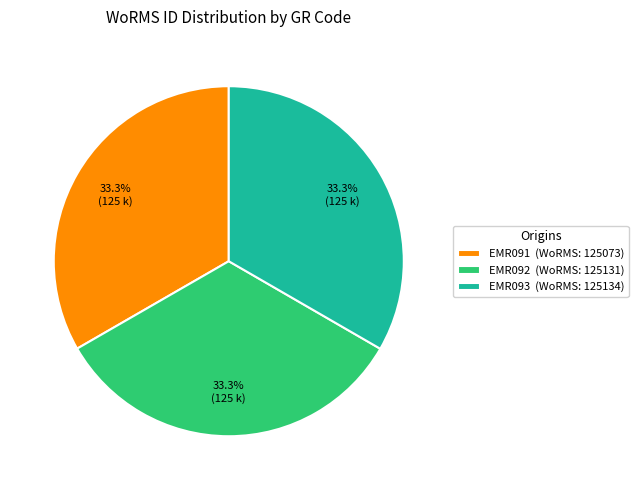

To the nearest percent, what percentage of the pie is EMR091?

33%